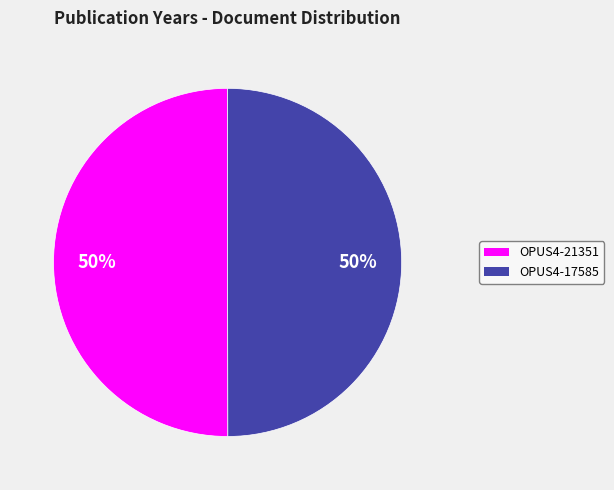

Approximately how many times larger is the value at OPUS4-21351 compared to OPUS4-17585?

1.0